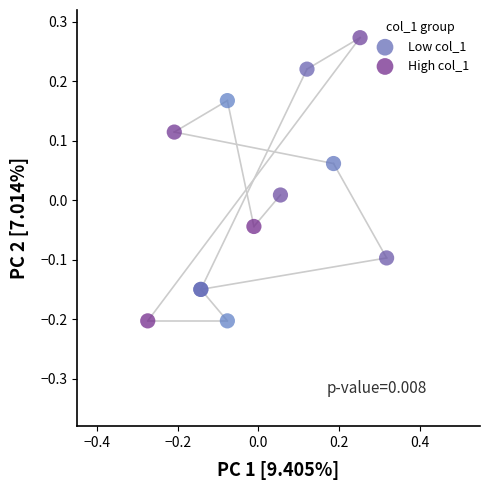

Which series reaches the maximum Y coordinate?

High col_1